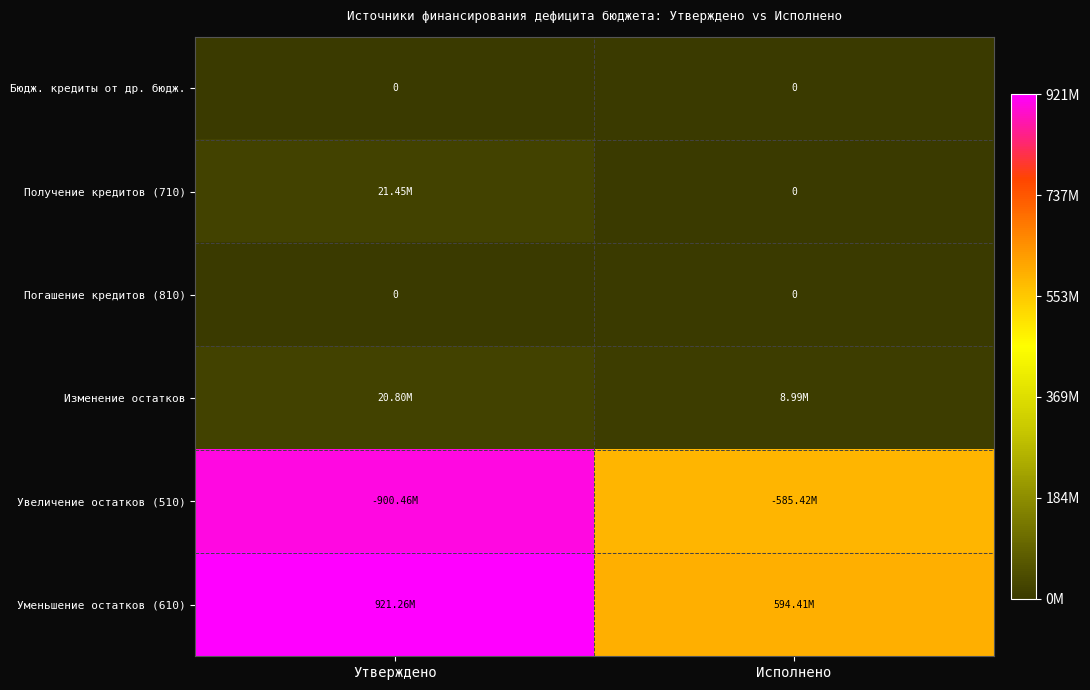

Between Утверждено and Исполнено, which series saw the biggest shift?

Уменьшение остатков (610)